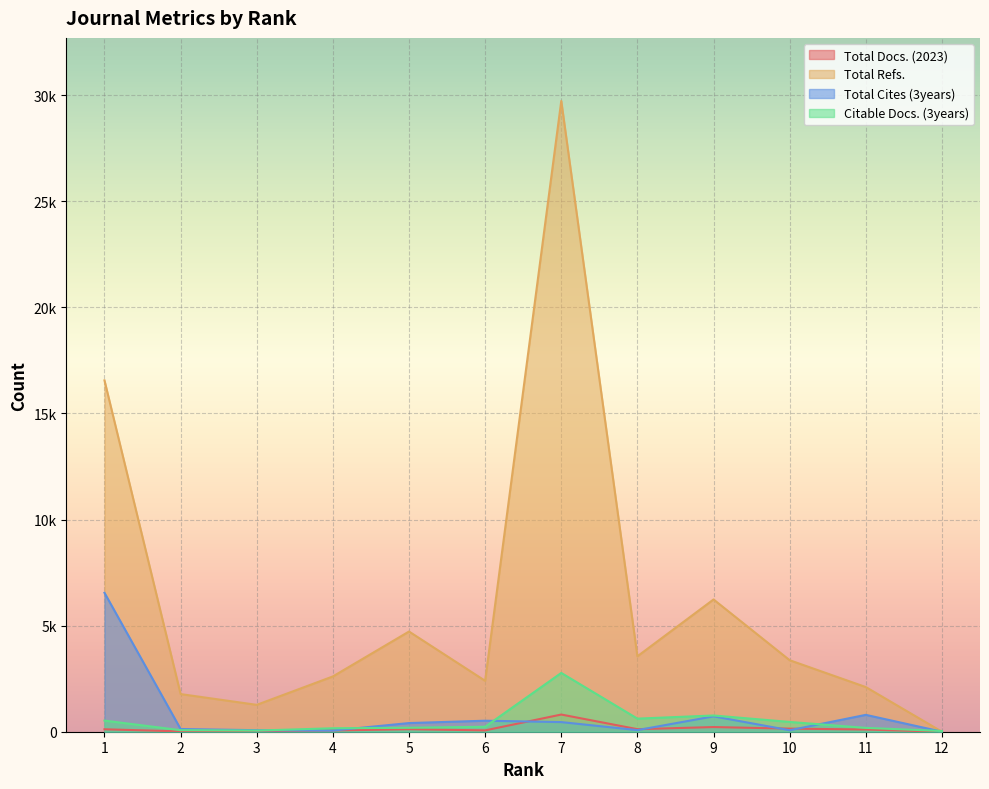

What are all the series names shown in the legend?

Total Docs. (2023), Total Refs., Total Cites (3years), Citable Docs. (3years)